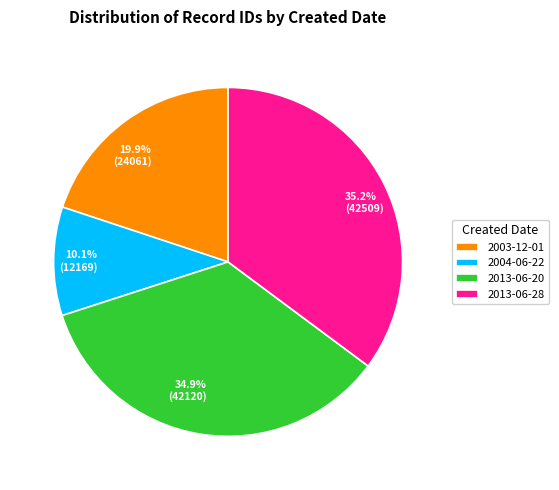

True or false: 2013-06-20 accounts for 9% of the total.

False